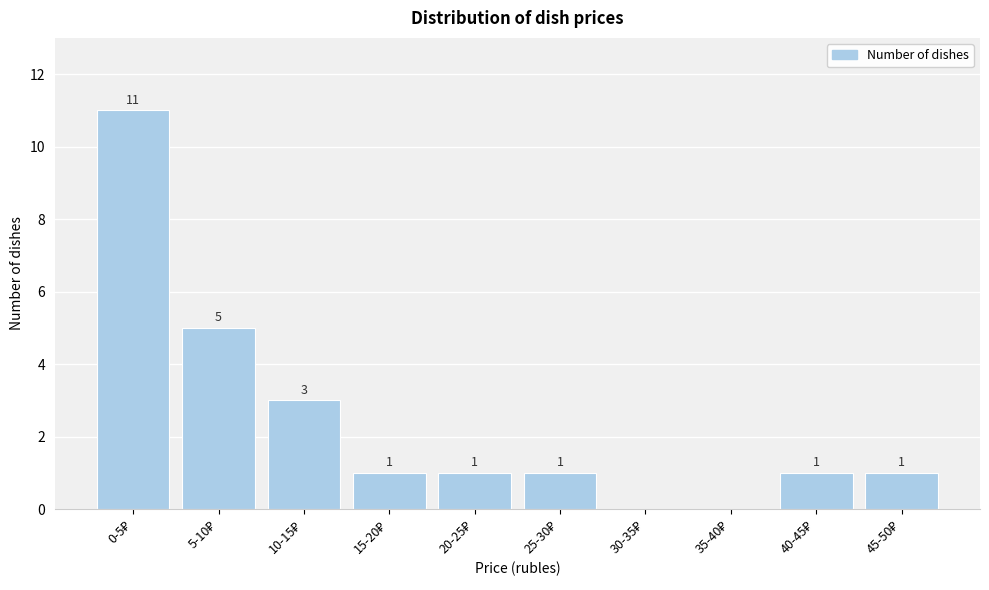

What is the greatest value displayed?

11